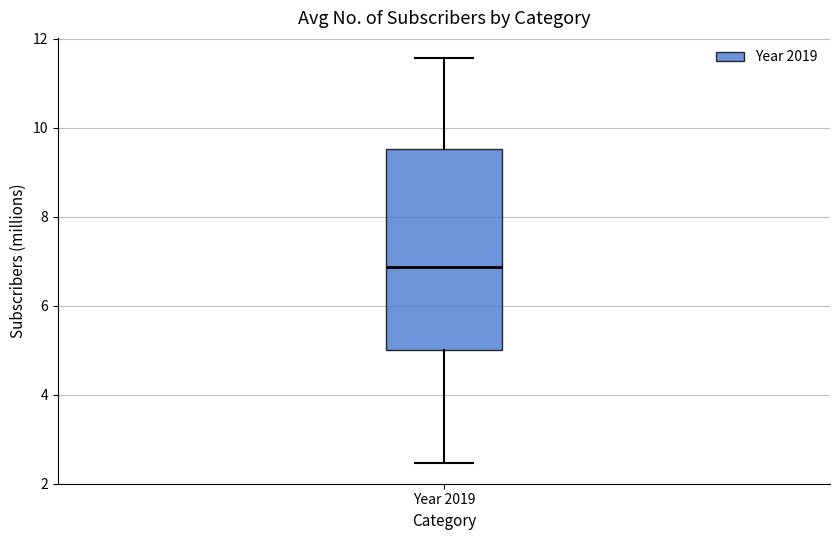

Transcribe this box plot: give where the median line is, the range the box spans, and where the two whiskers end, as read against the y-axis. The values are not printed on the chart, so give them approximately, as read against the axis.

median 6.8, box 5.0 to 9.6, whiskers 2.4 to 11.6